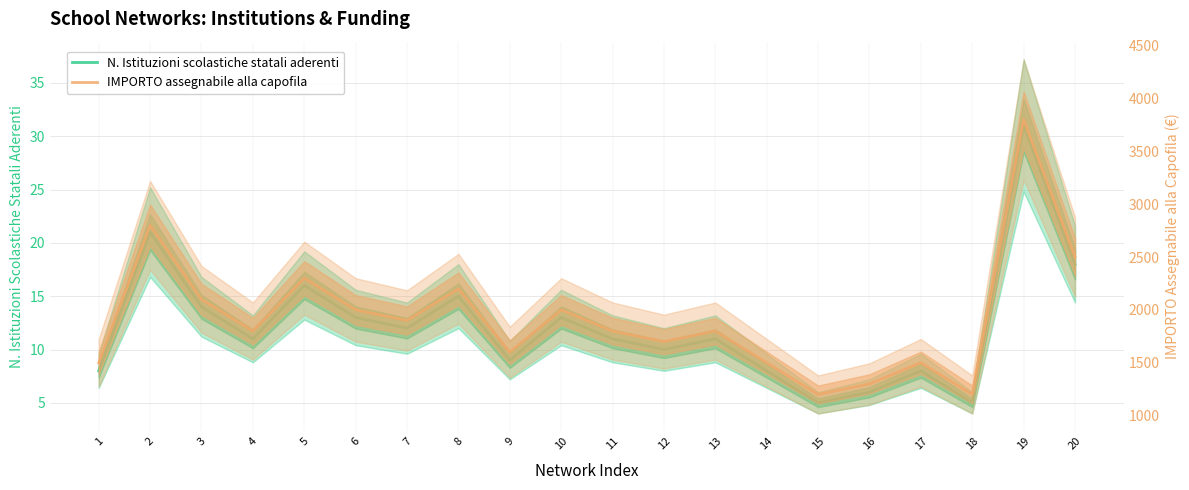

List the series in order of their peak value, lowest first.

N. Istituzioni scolastiche statali aderenti, IMPORTO assegnabile alla capofila